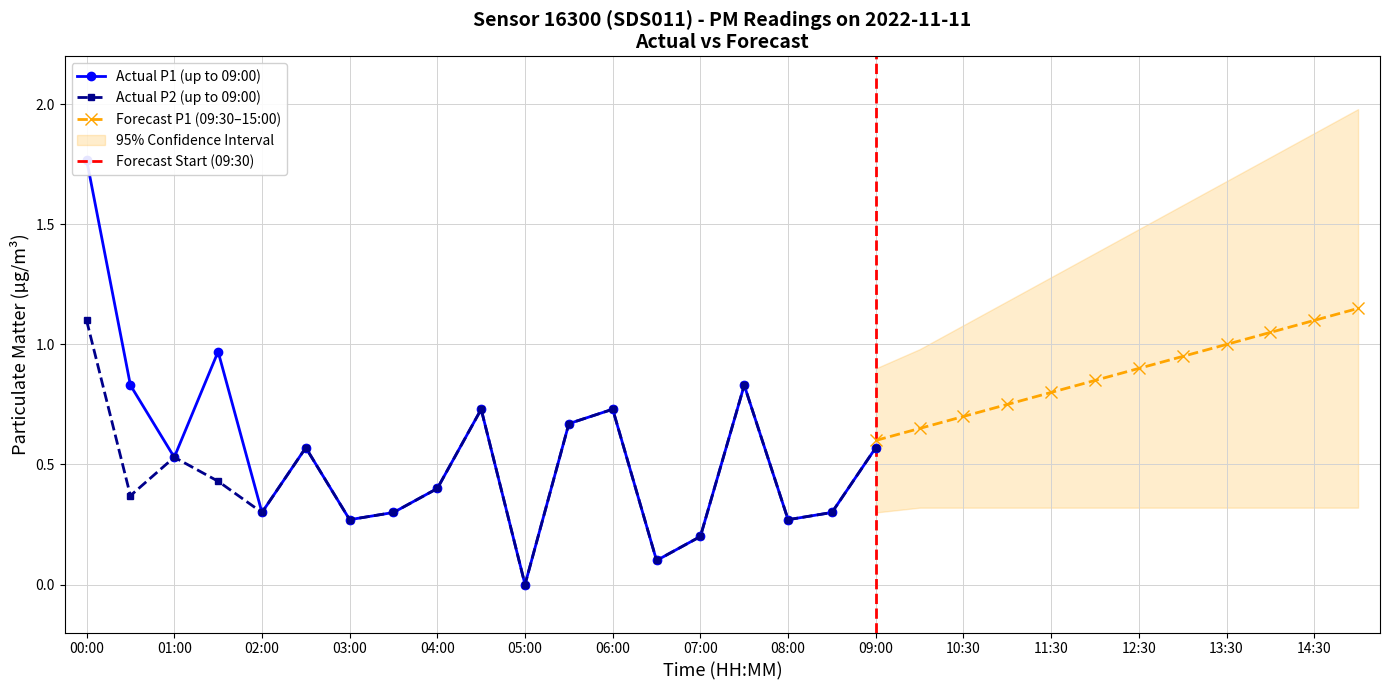

Is it true that Actual P2 (up to 09:00) equals 0.2 at 01:00?

False